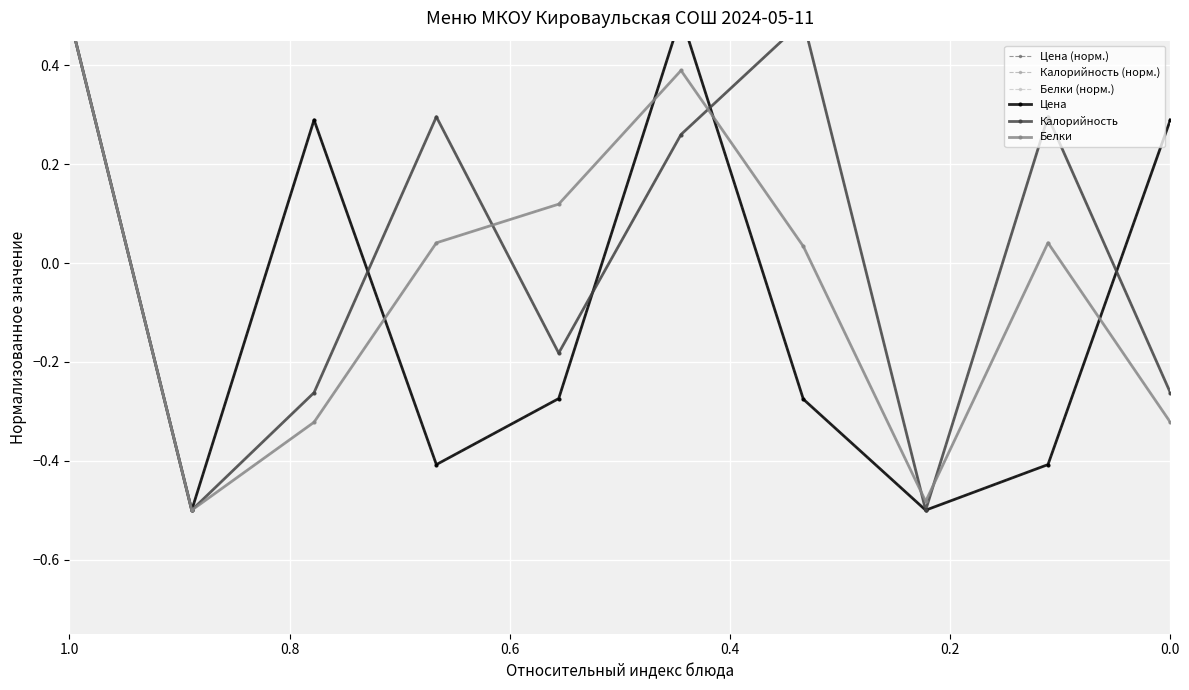

What is the approximate value of Калорийность (норм.) at 0.6?

0.3